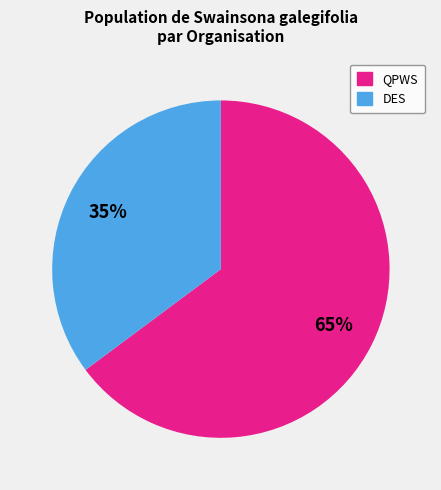

To the nearest percent, what is the difference between the largest and smallest slice percentages?

30%